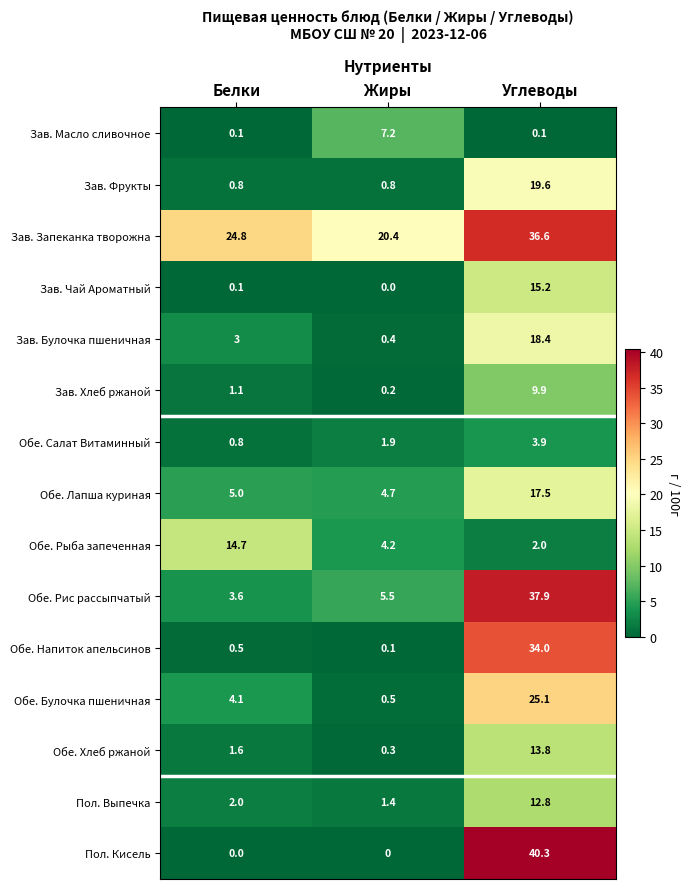

What is the difference between the maximum and minimum values in the Обе. Булочка пшеничная series?

24.6